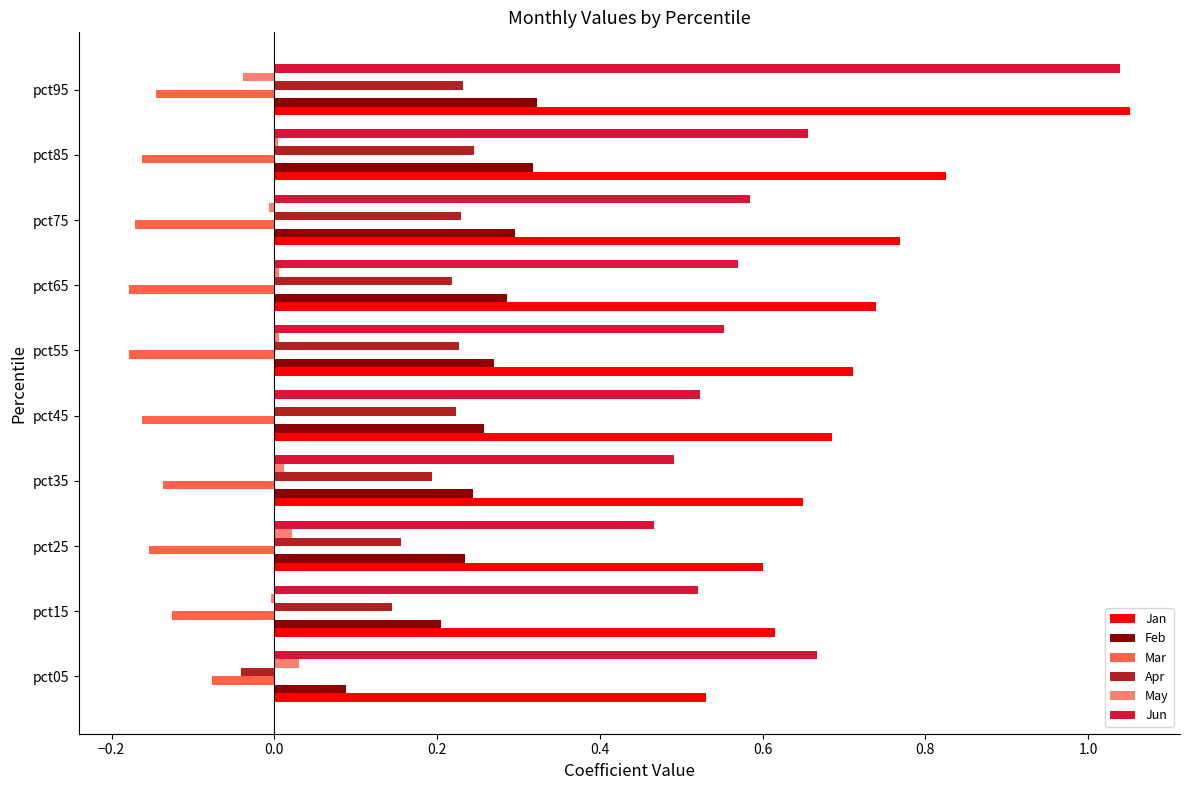

The May series shows 0.0 at pct05. True or false?

True